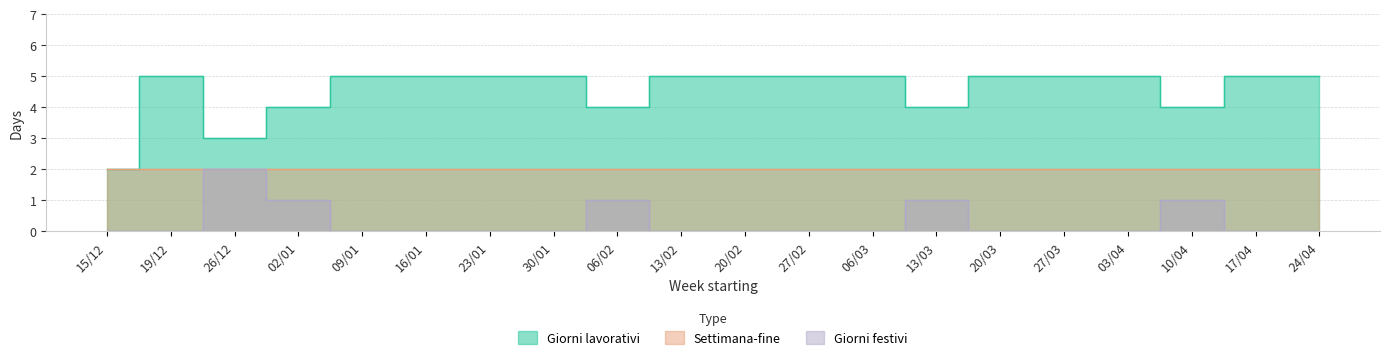

Which series changed the most between 15/12 and 06/03?

Giorni lavorativi